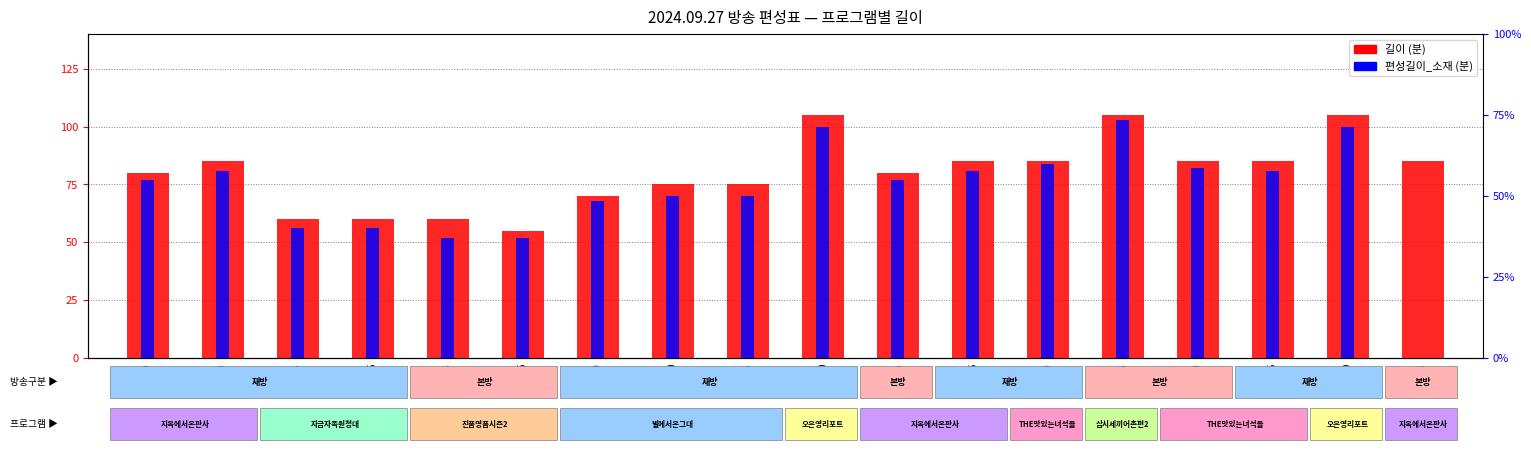

What is the sum of the 길이 (편성분) values at 22:50 and 00:35?

190